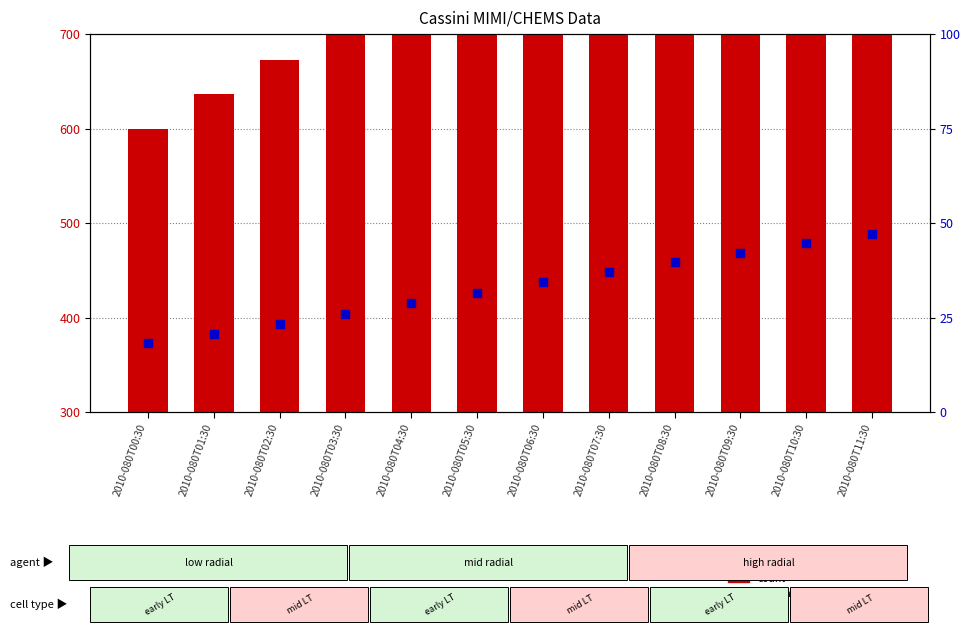

Is the value of count at 2010-080T03:30 greater than the value of percentile rank within the sample at 2010-080T11:30?

Yes